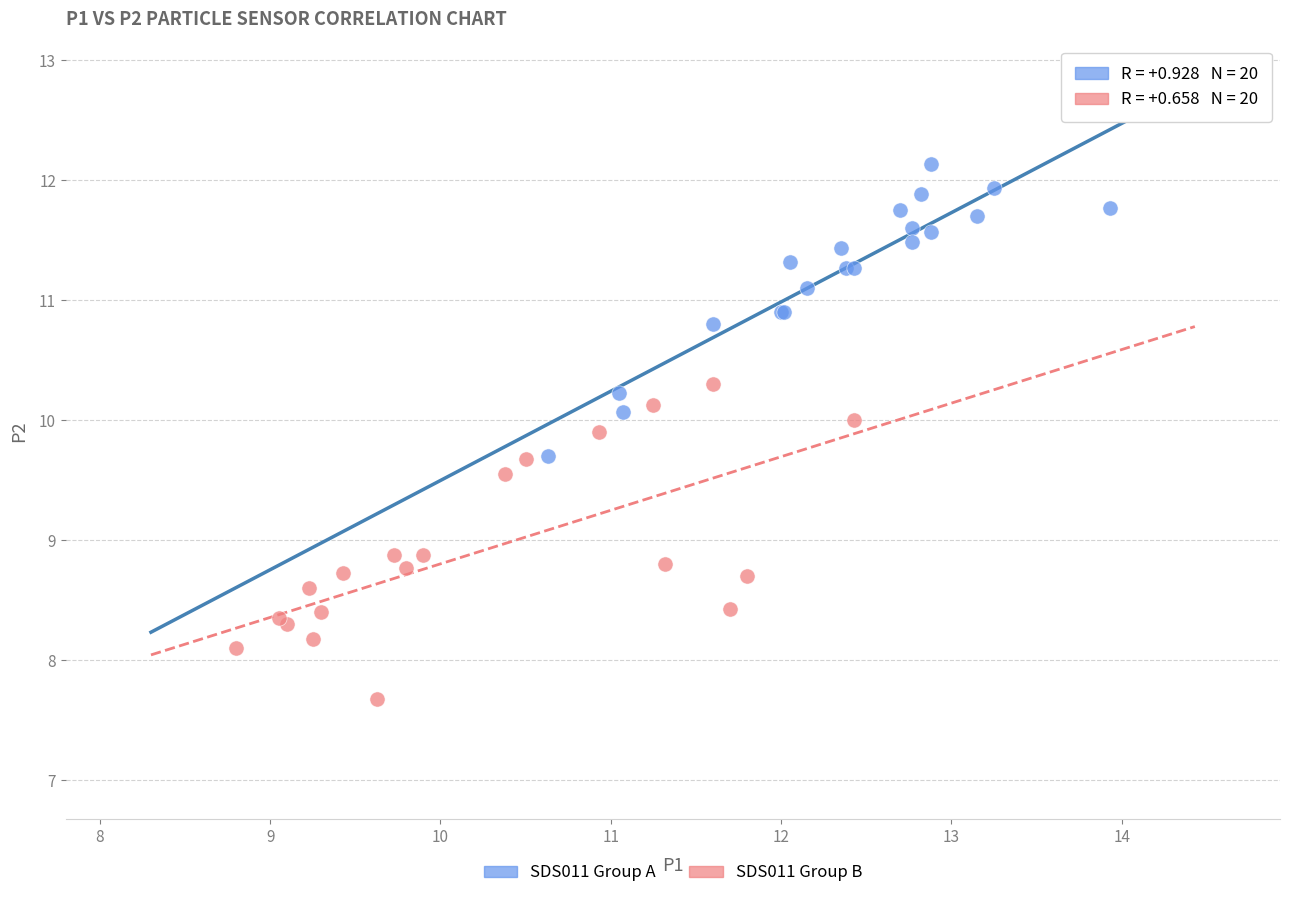

Which series contains the lowest Y value?

SDS011 Group B